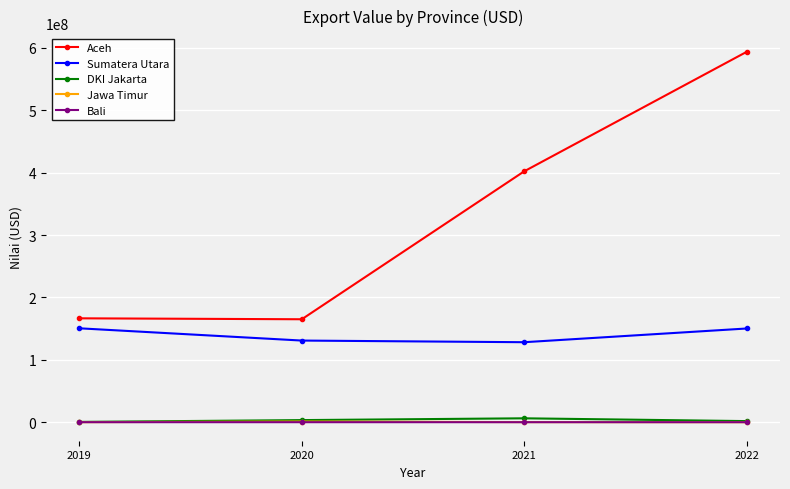

At which label is Aceh closest to 379412301?

2021